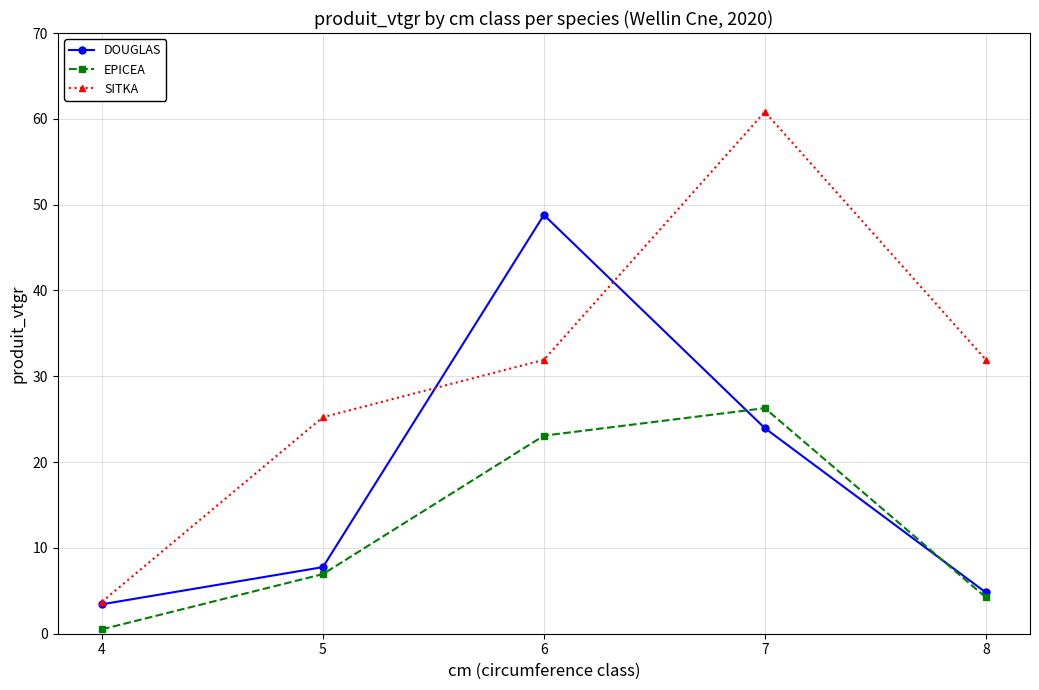

Is it true that SITKA equals 31.9 at 6?

True